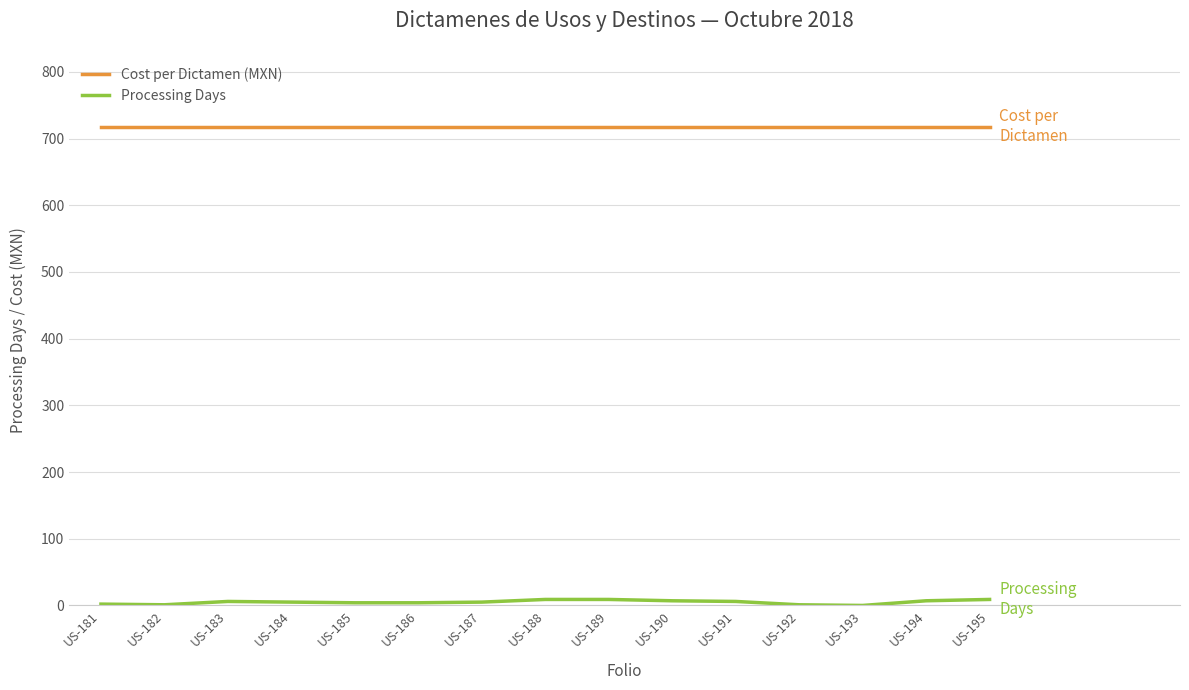

Rank the series by their maximum value, from lowest to highest.

Processing Days, Cost per Dictamen (MXN)